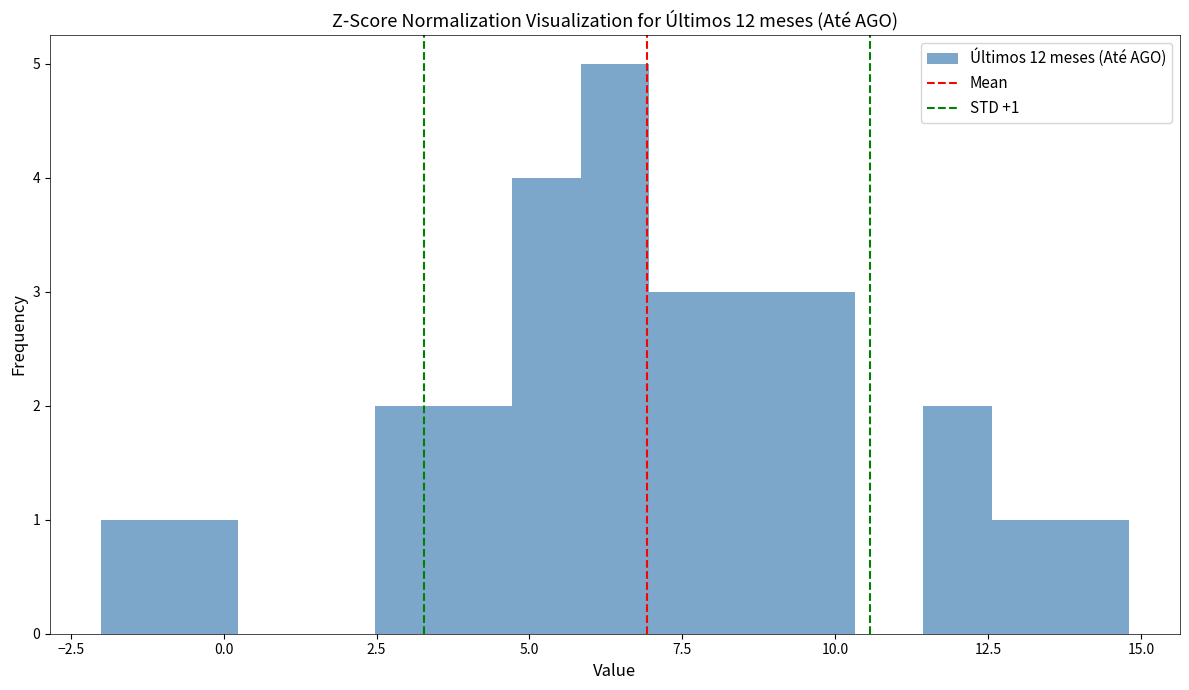

Around what value on the x-axis is the tallest bar? Give the approximate position of its centre, as read against the axis.

6.5